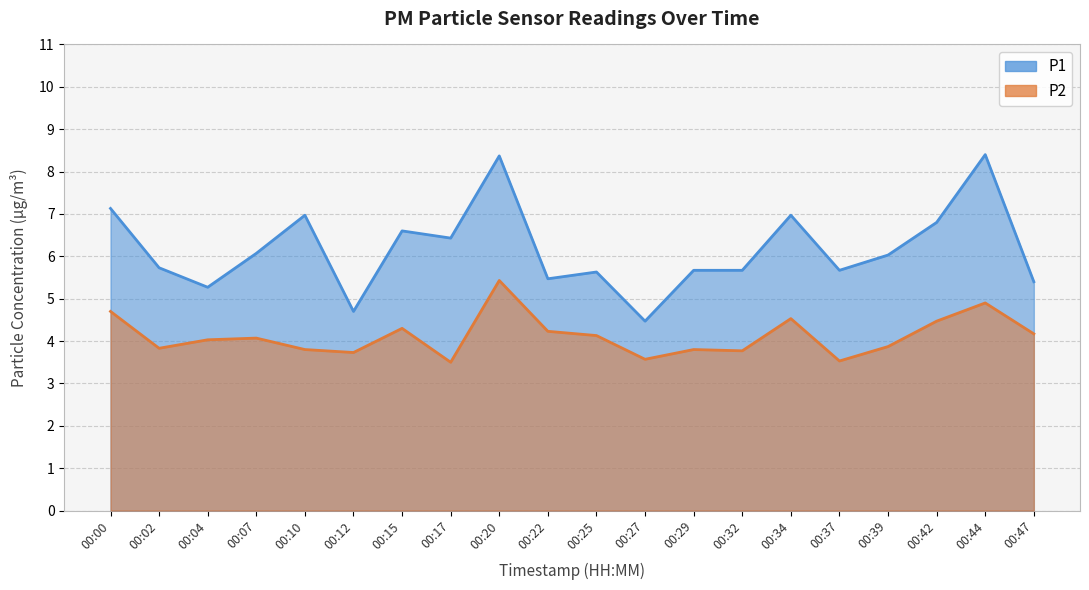

What is the maximum value shown in the chart?

8.4